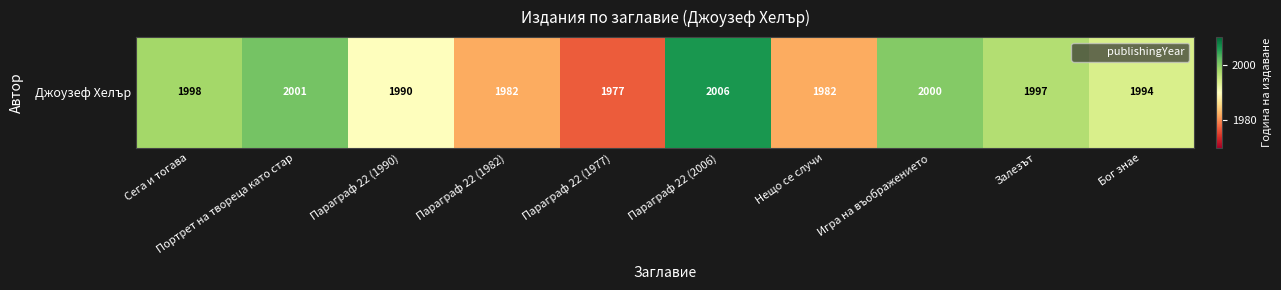

What is the ratio of the value at Бог знае to the value at Параграф 22 (1977)?

1.0